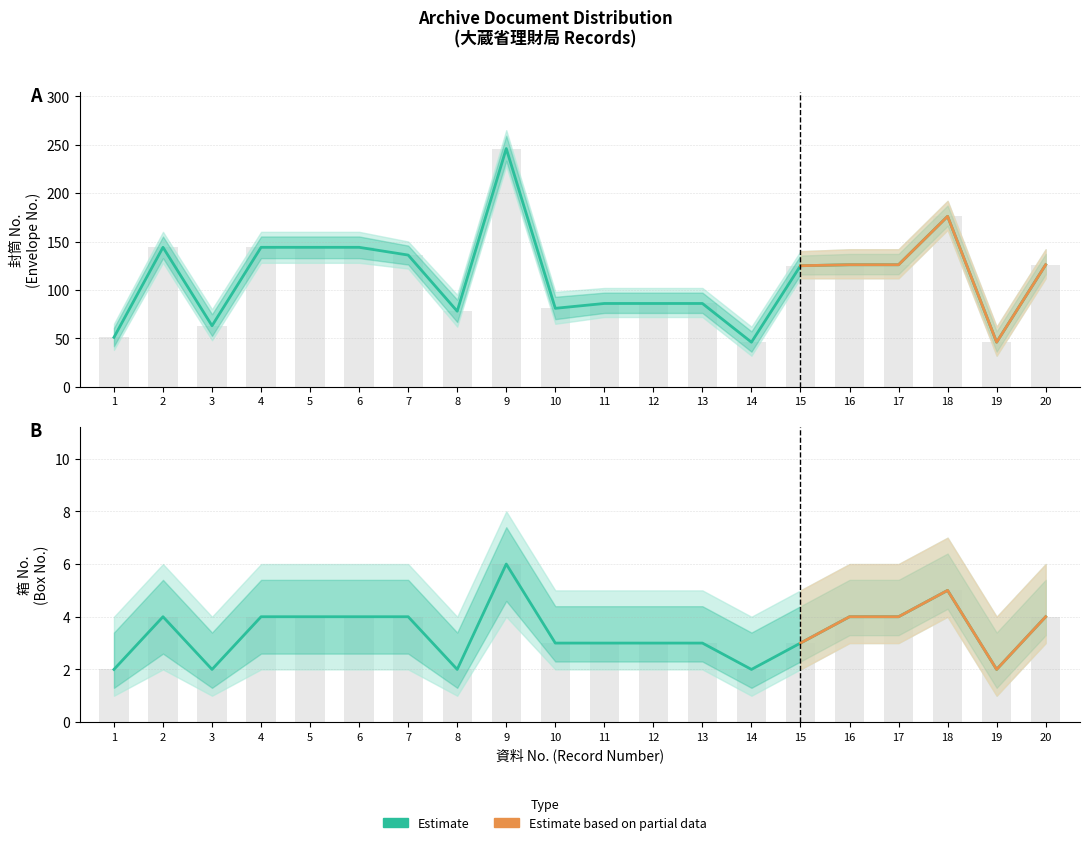

How many data points does each series have?

20